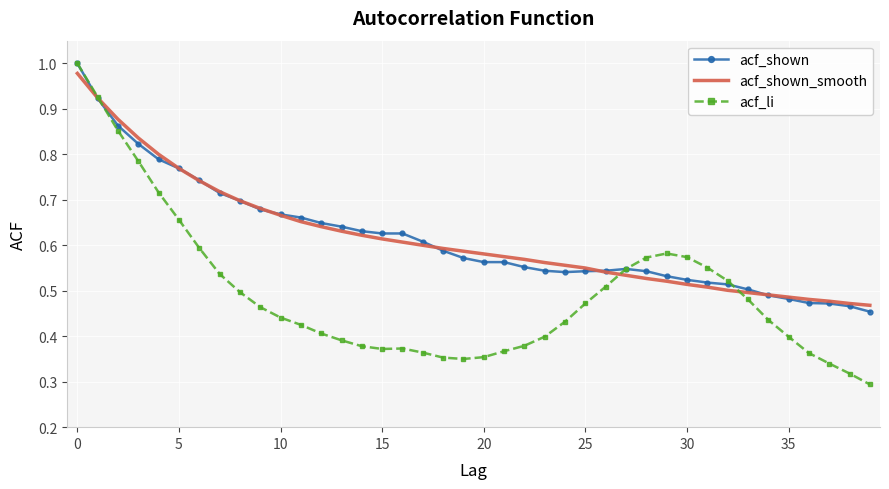

Which series has the widest spread of values?

acf_li